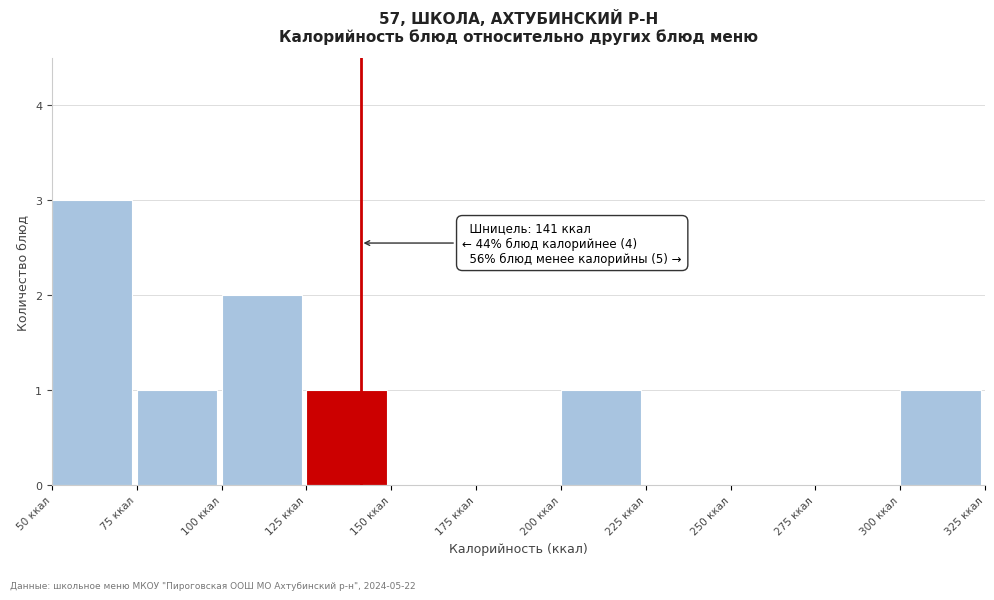

Over which range of the x-axis is the bar tallest?

50 to 75